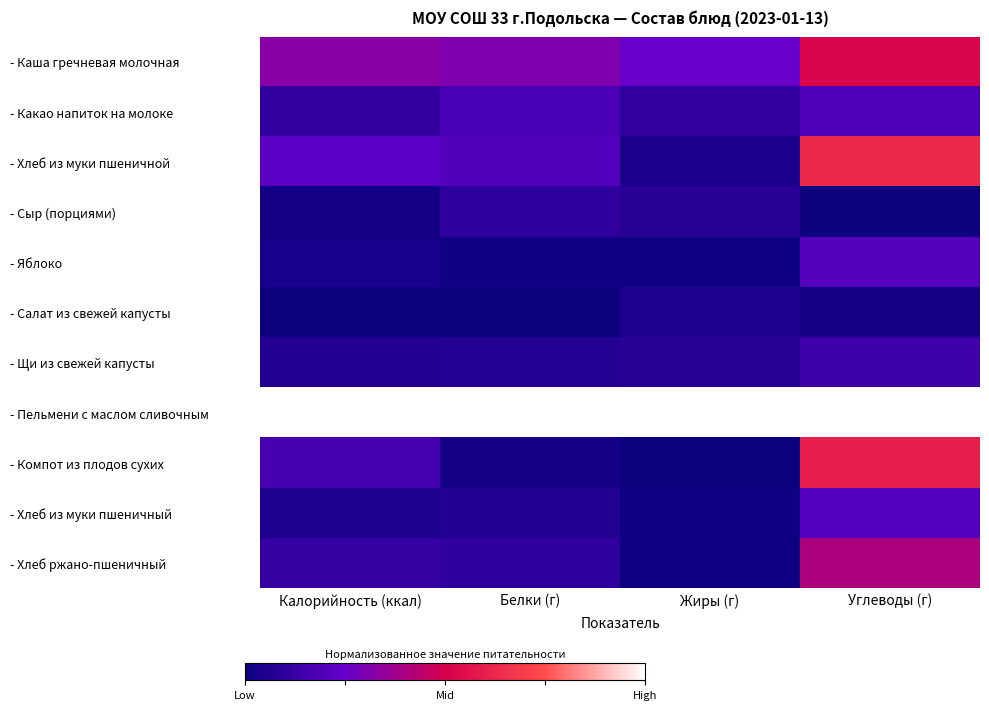

What is the total value across all series at Белки (г)?

2.1